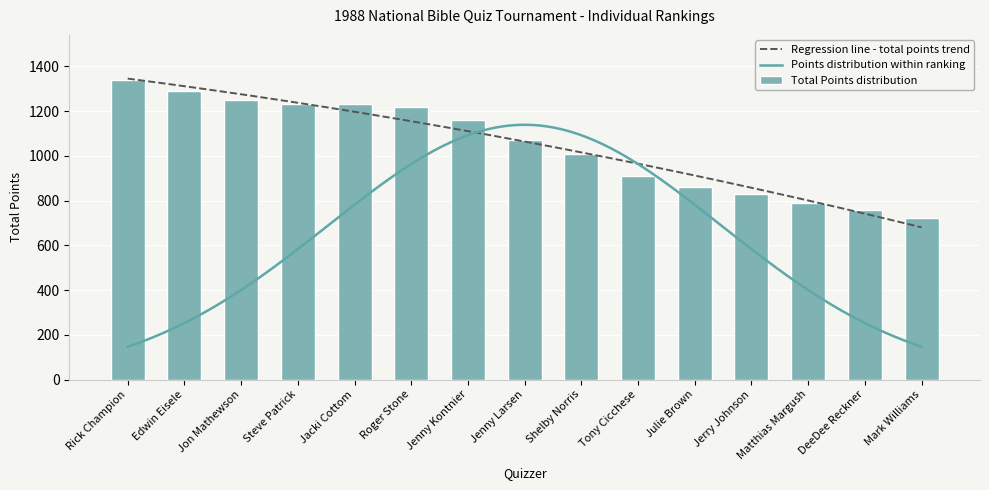

True or false: the data shows 599 at Jon Mathewson.

False